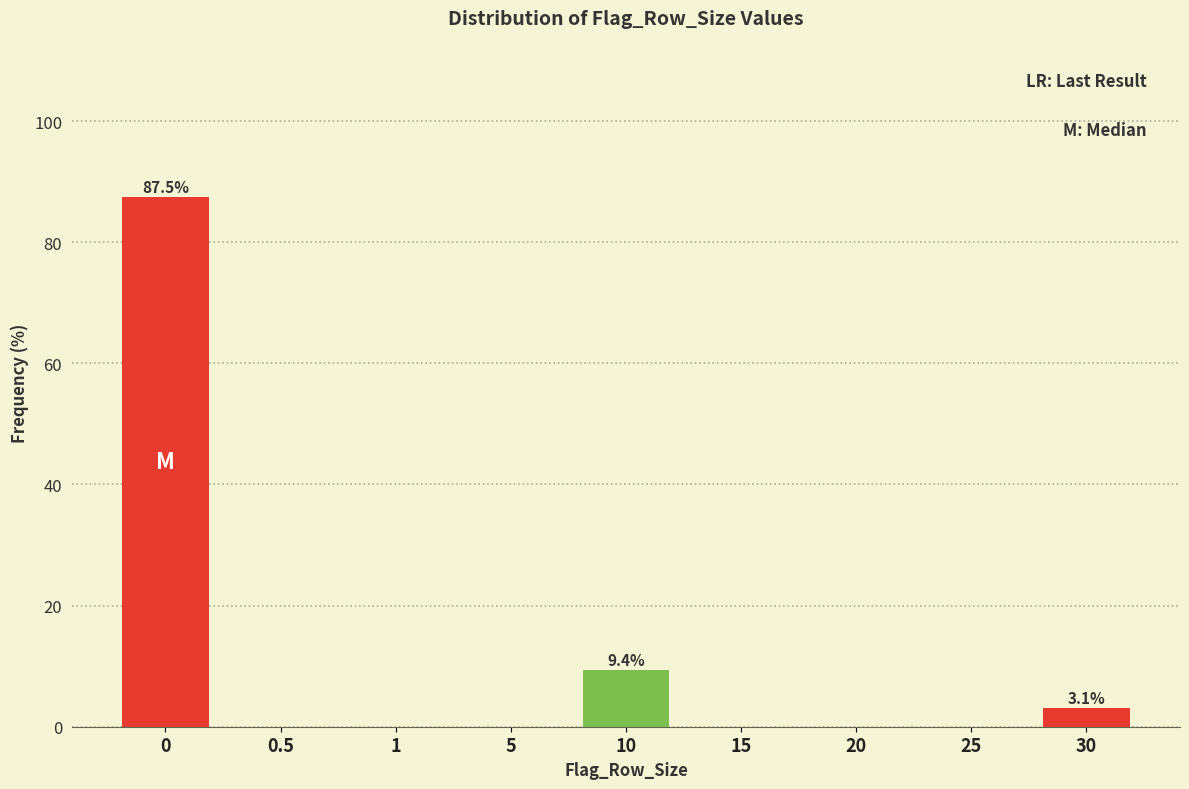

Reading left to right, what are all the values shown in this chart?

0=87.5	0.5=0.0	1=0.0	5=0.0	10=9.4	15=0.0	20=0.0	25=0.0	30=3.1